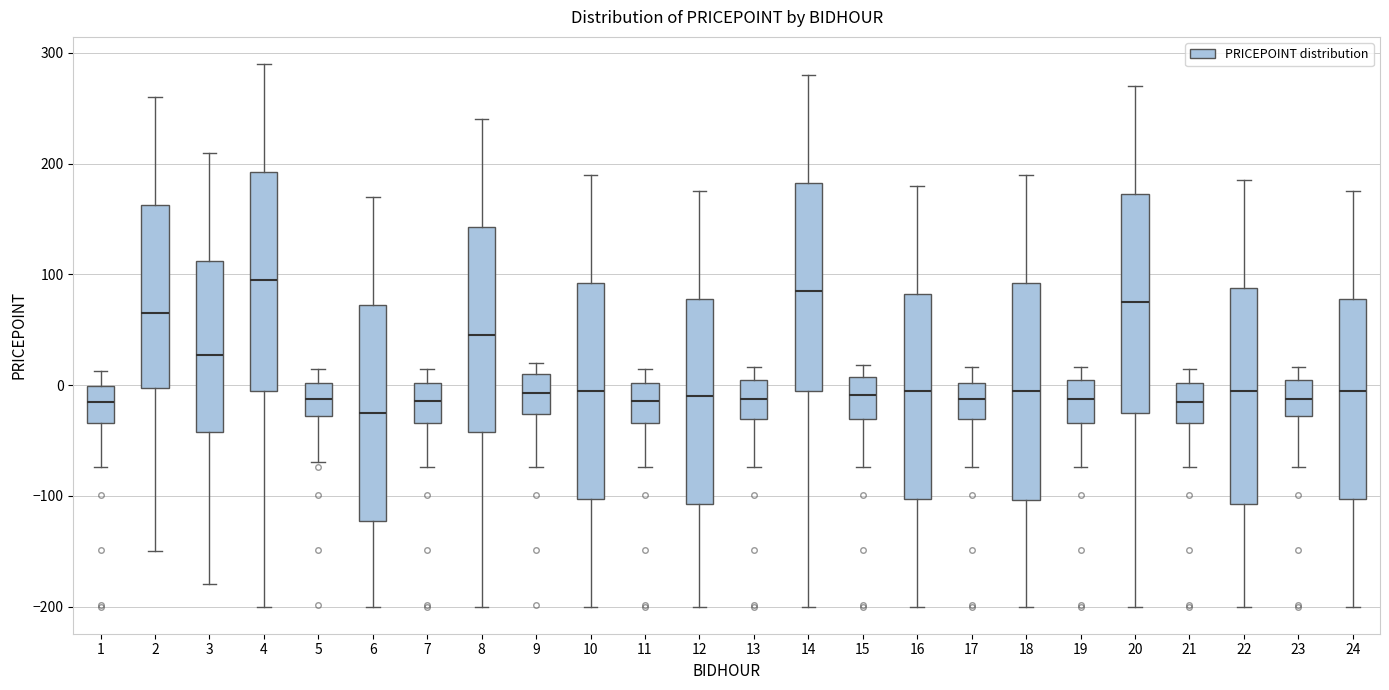

Where is the lower edge of the box at x = 24 on the y-axis? The values are not printed on the chart, so give them approximately, as read against the axis.

-100